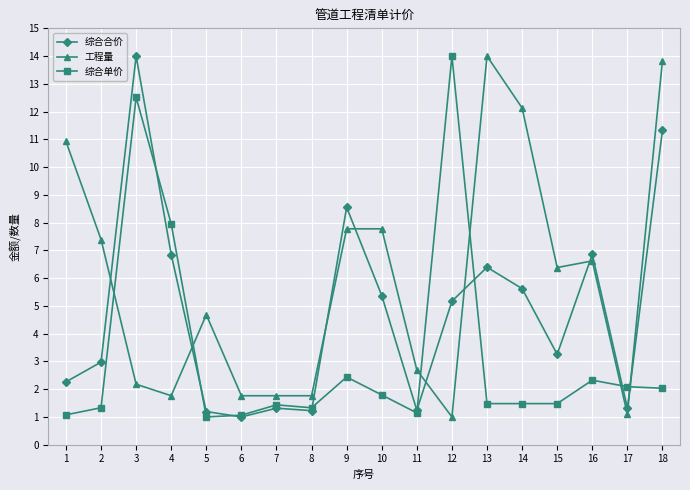

Between 6 and 12, which series saw the biggest shift?

综合单价